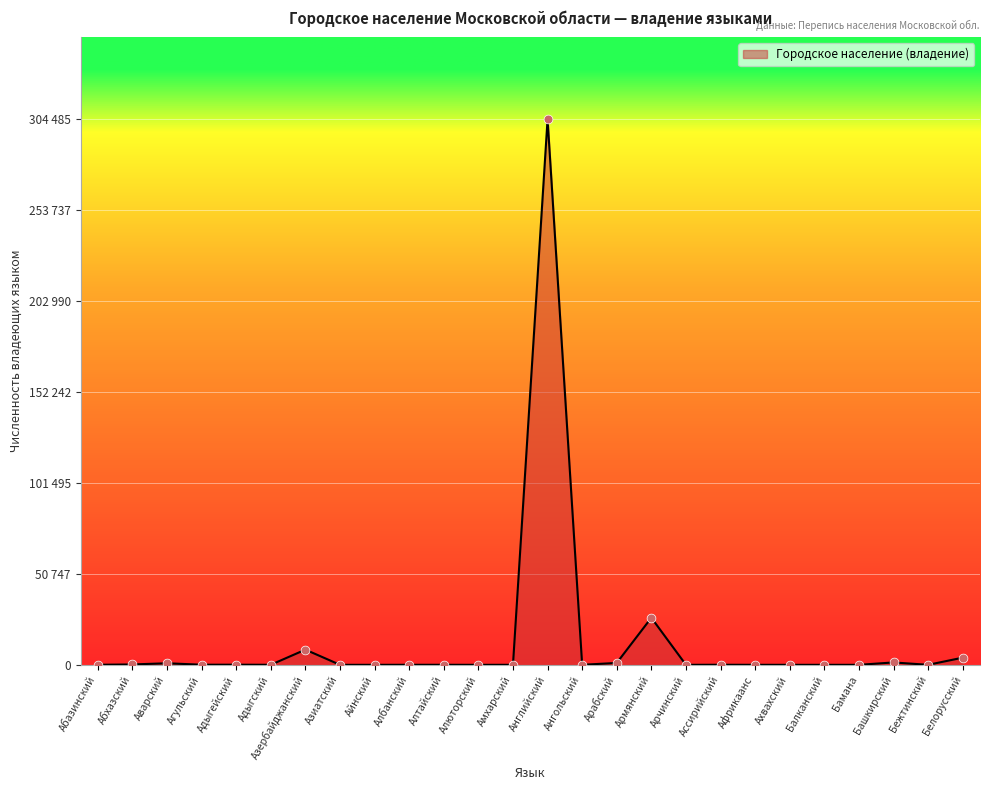

Does the chart have visible grid lines?

Yes